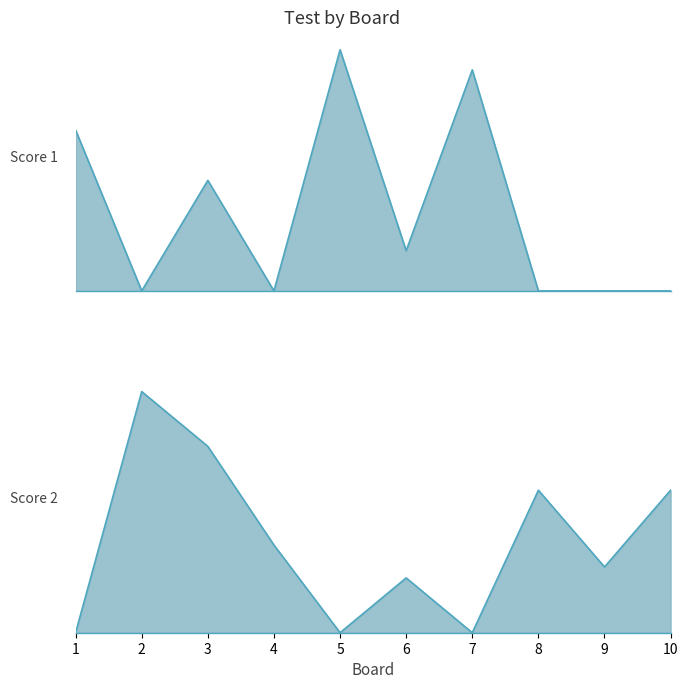

At 6, list the series in order from largest to smallest.

Score 2, Score 1